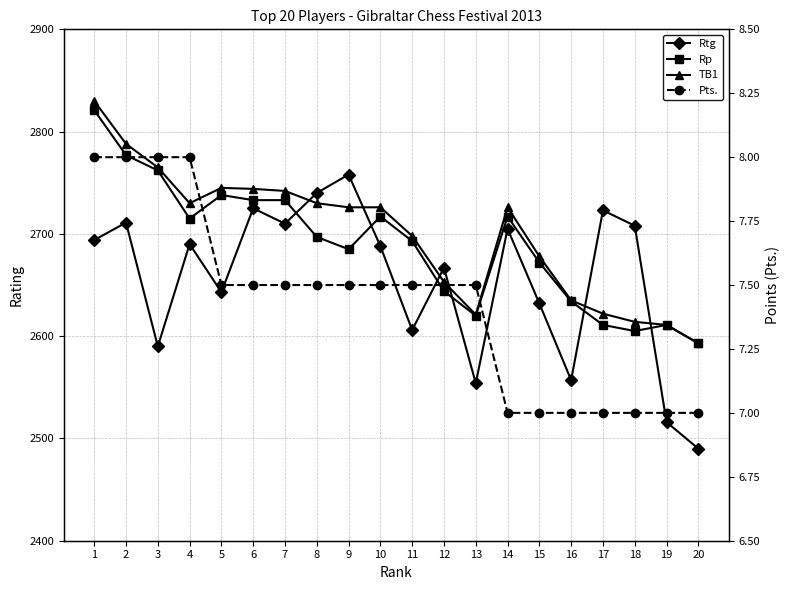

Reading right to left, what are all the values shown in this chart?

Rtg: 2490.0	2516.0	2708.0	2723.0	2557.0	2632.0	2705.0	2554.0	2667.0	2606.0	2688.0	2758.0	2740.0	2710.0	2725.0	2643.0	2690.0	2590.0	2711.0	2694.0
Rp: 2593.0	2611.0	2605.0	2611.0	2634.0	2672.0	2717.0	2620.0	2644.0	2693.0	2717.0	2685.0	2697.0	2733.0	2733.0	2738.0	2715.0	2762.0	2777.0	2821.0
TB1: 2593.0	2611.0	2614.0	2622.0	2635.0	2678.0	2726.0	2621.0	2653.0	2698.0	2726.0	2726.0	2730.0	2742.0	2744.0	2745.0	2730.0	2765.0	2788.0	2830.0
Pts.: 7.0	7.0	7.0	7.0	7.0	7.0	7.0	7.5	7.5	7.5	7.5	7.5	7.5	7.5	7.5	7.5	8.0	8.0	8.0	8.0